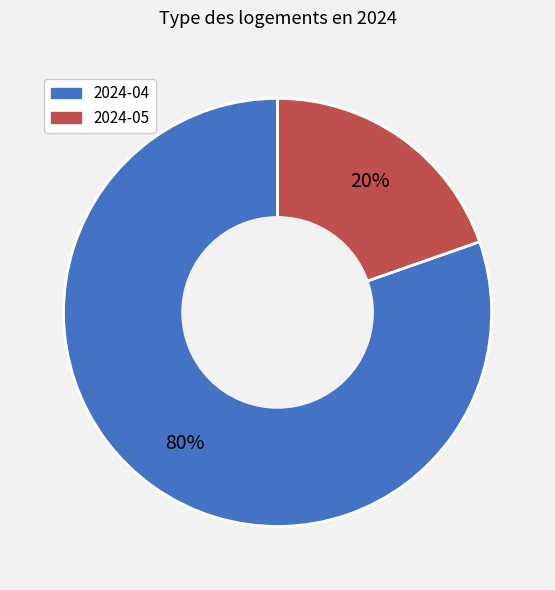

True or false: 2024-04 accounts for 66% of the total.

False